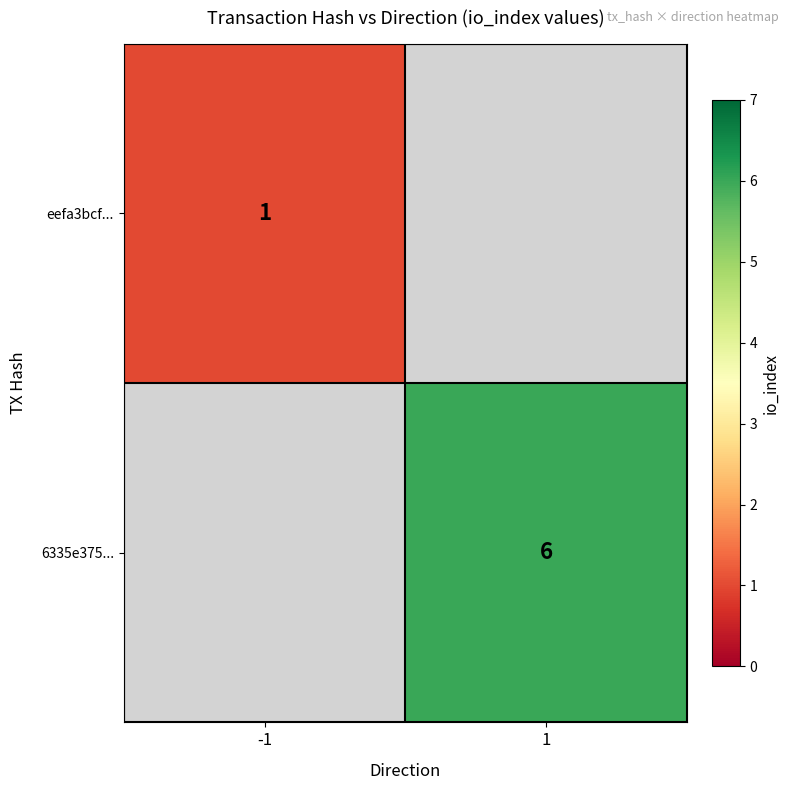

Is it true that 6335e375... equals 10 at 1?

False